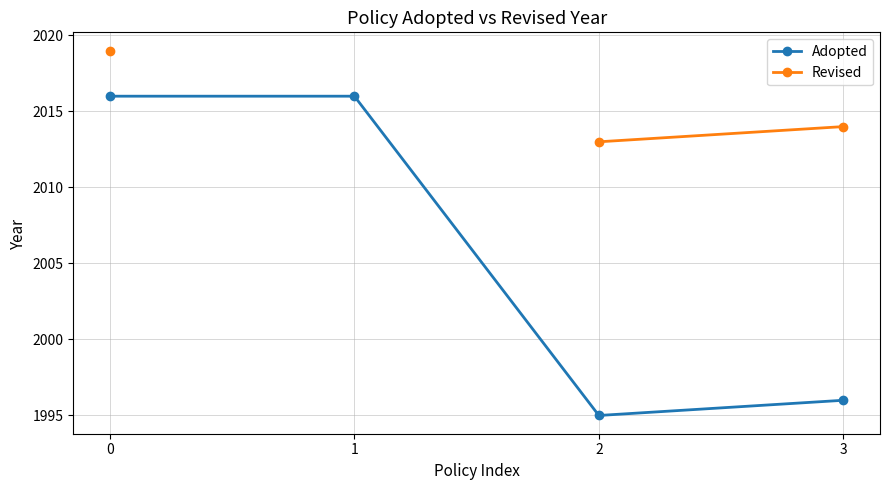

How many lines are shown in the chart?

2